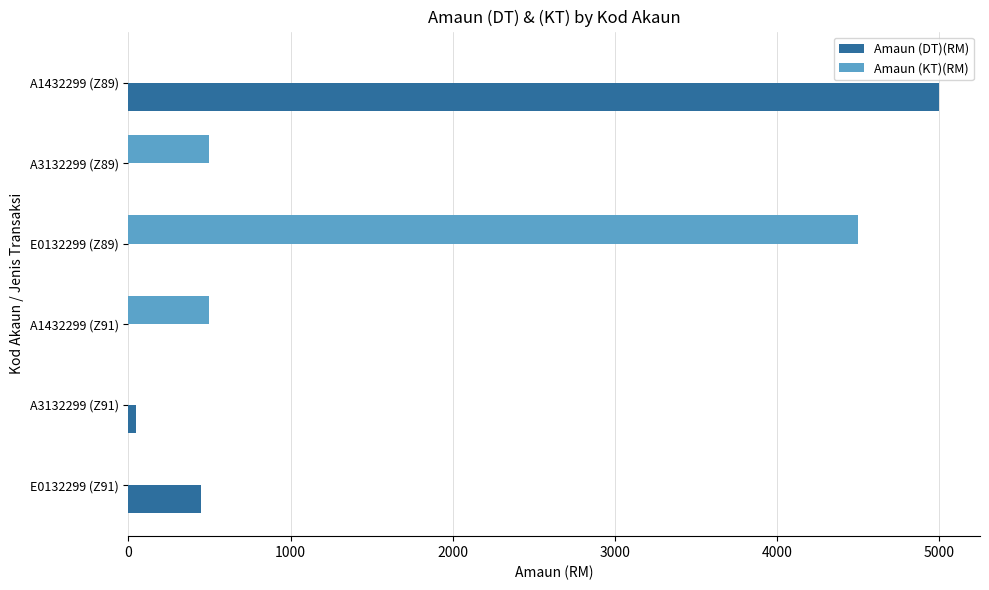

What is the sum of all Amaun (DT)(RM) values?

5500